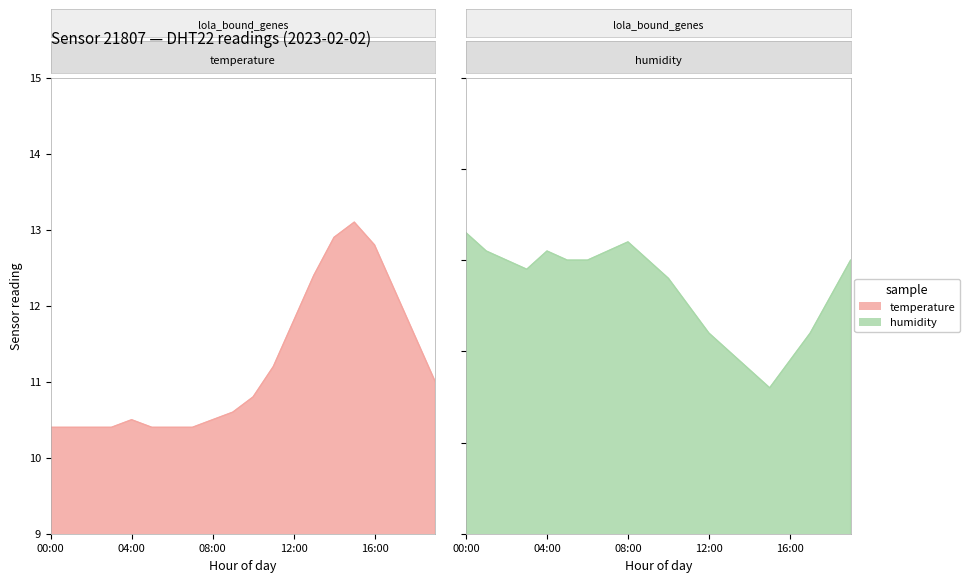

What is the total value across all series at 14:00?

67.7